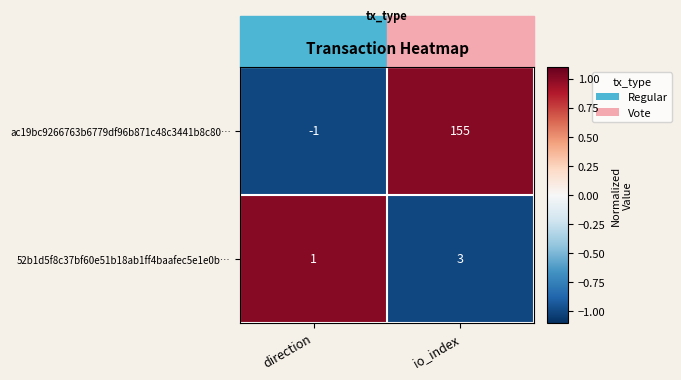

What is the average value of the ac19bc9266763b6779df96b871c48c3441b8c80… series?

77